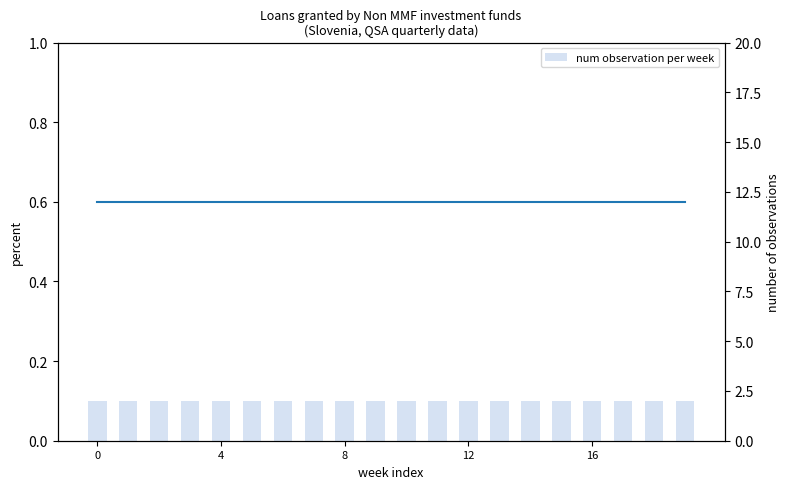

Rank the series at 12 from highest to lowest value.

num observation per week, UNIT_MULT (normalized)